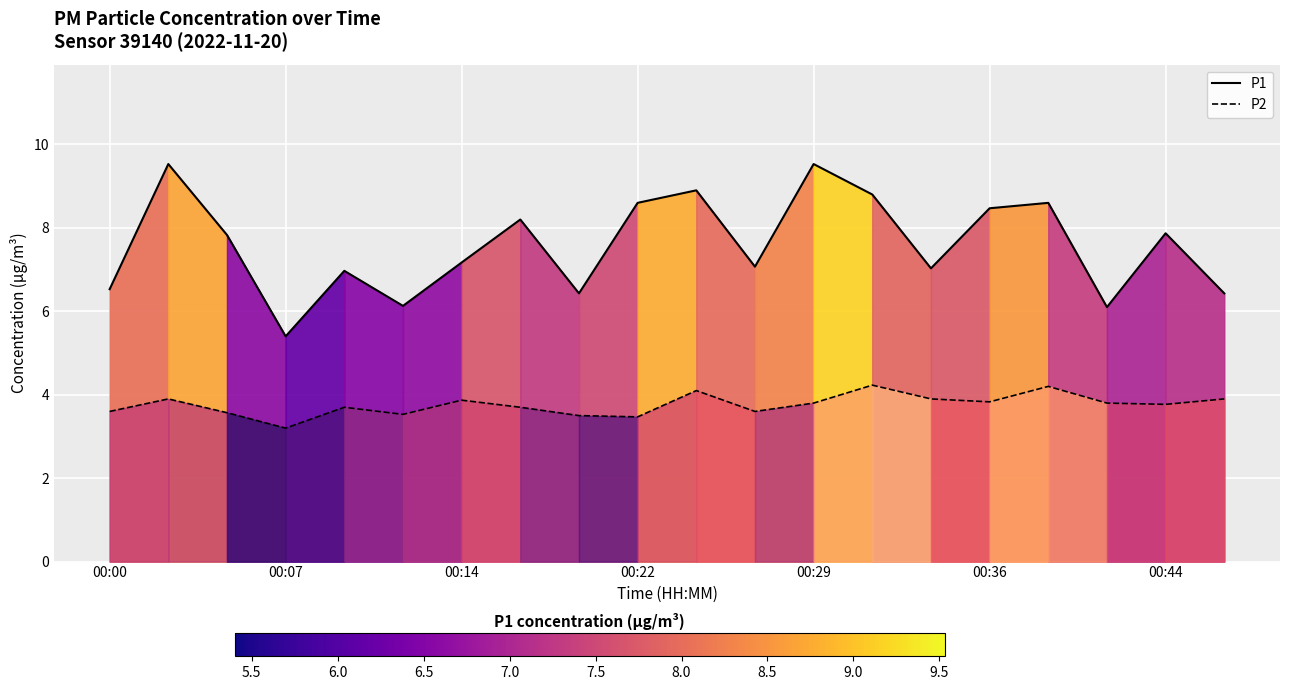

What value does the P2 series have at 14?

3.9